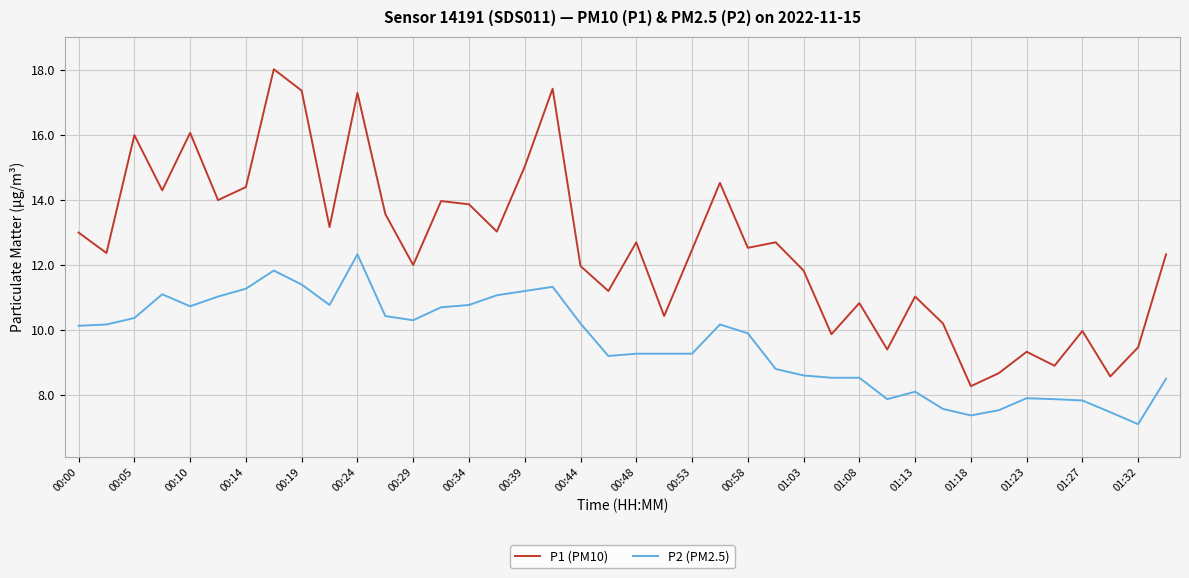

What is the minimum value shown in the chart?

7.1